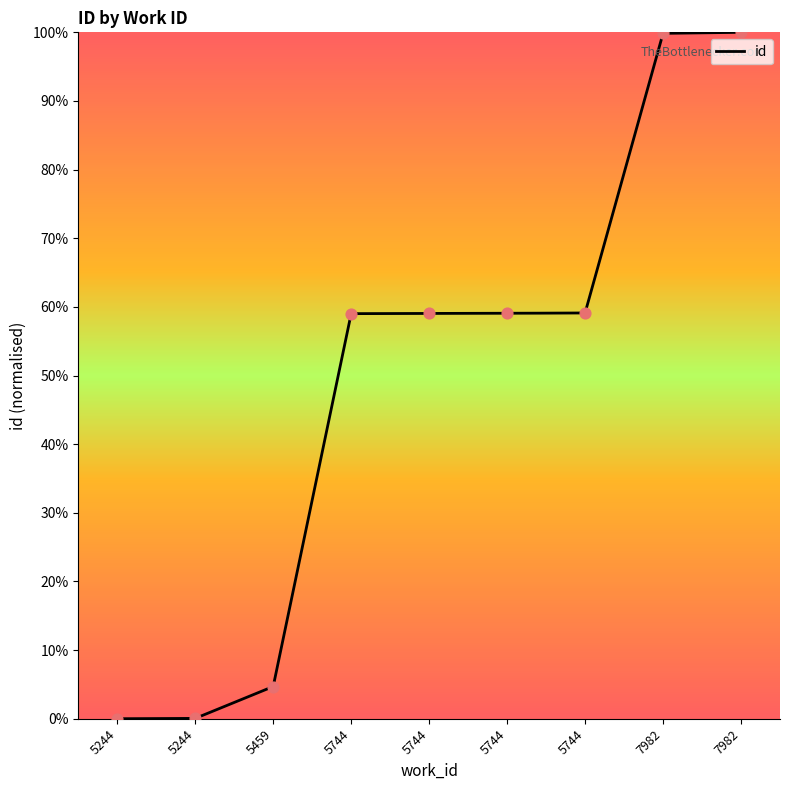

What is the ratio of the value at 5744 to the value at 7982?

0.6